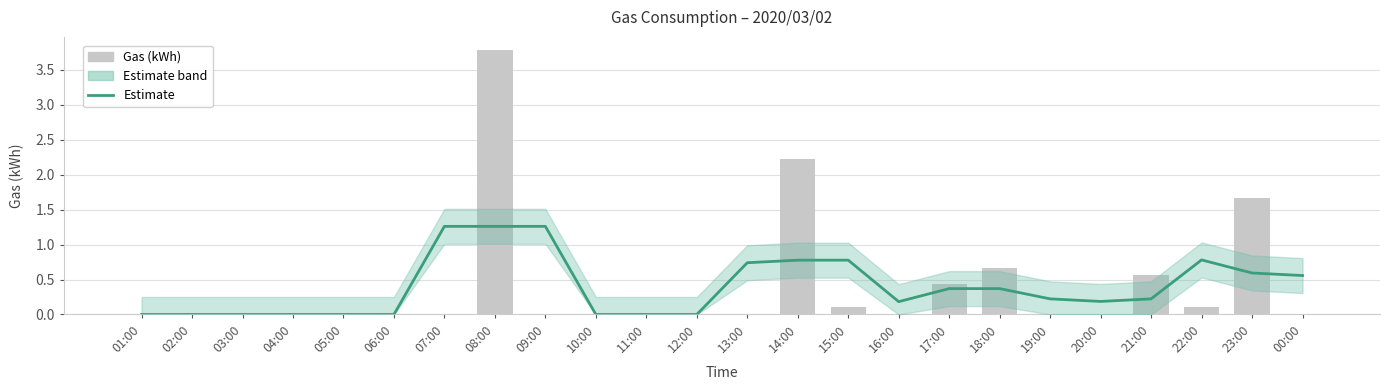

Reading left to right, what are all the values shown in this chart?

Estimate: 0.0	0.0	0.0	0.0	0.0	0.0	1.3	1.3	1.3	0.0	0.0	0.0	0.7	0.8	0.8	0.2	0.4	0.4	0.2	0.2	0.2	0.8	0.6	0.6
Gas (kWh): 0.0	0.0	0.0	0.0	0.0	0.0	0.0	3.8	0.0	0.0	0.0	0.0	0.0	2.2	0.1	0.0	0.4	0.7	0.0	0.0	0.6	0.1	1.7	0.0